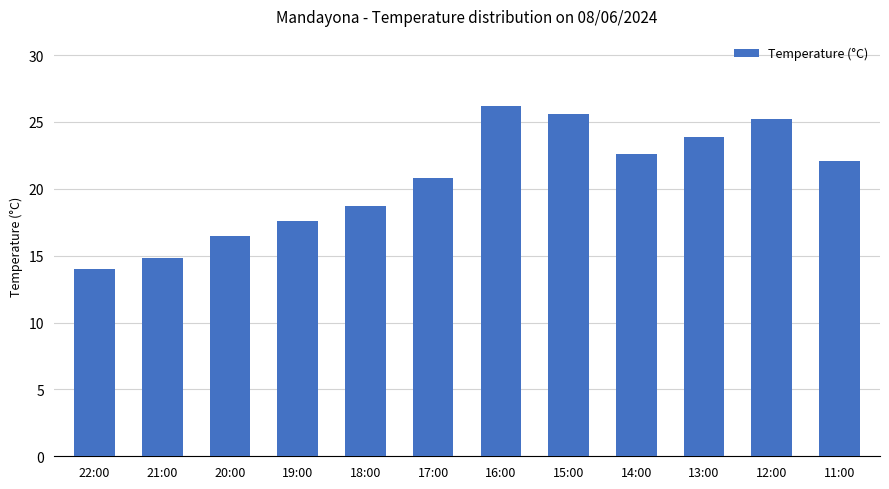

Count the number of categories in the chart.

12